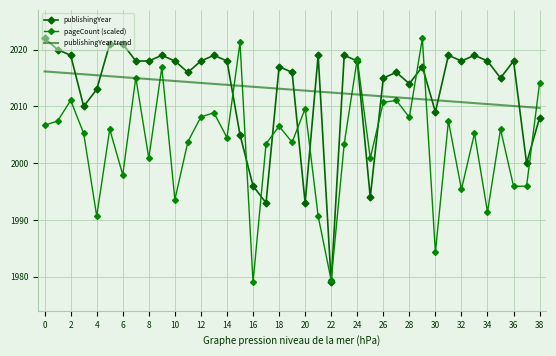

How many intersections are there between publishingYear trend and pageCount (scaled)?

11